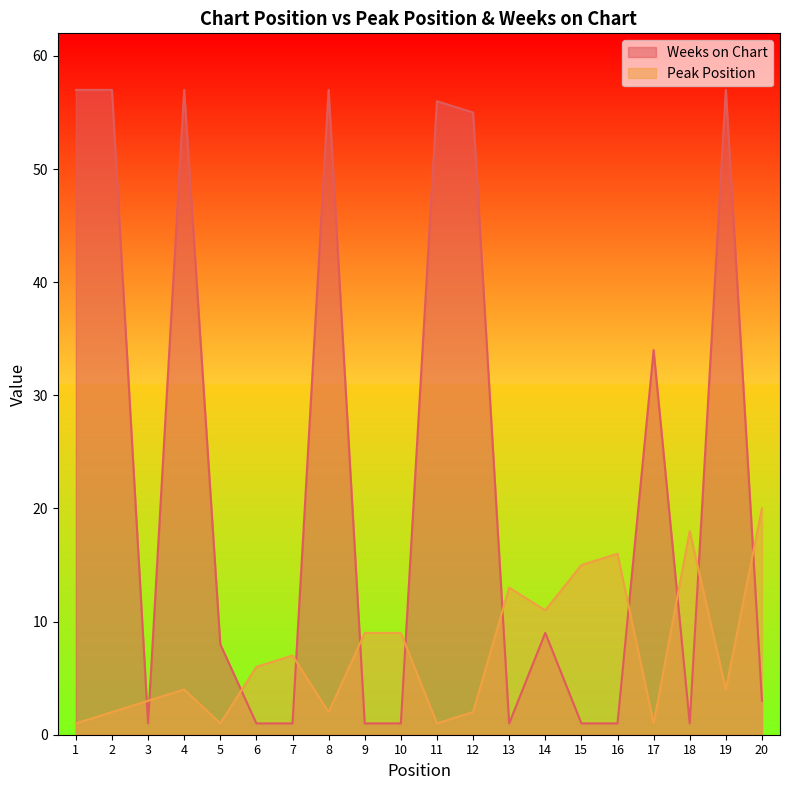

How many lines are shown in the chart?

2